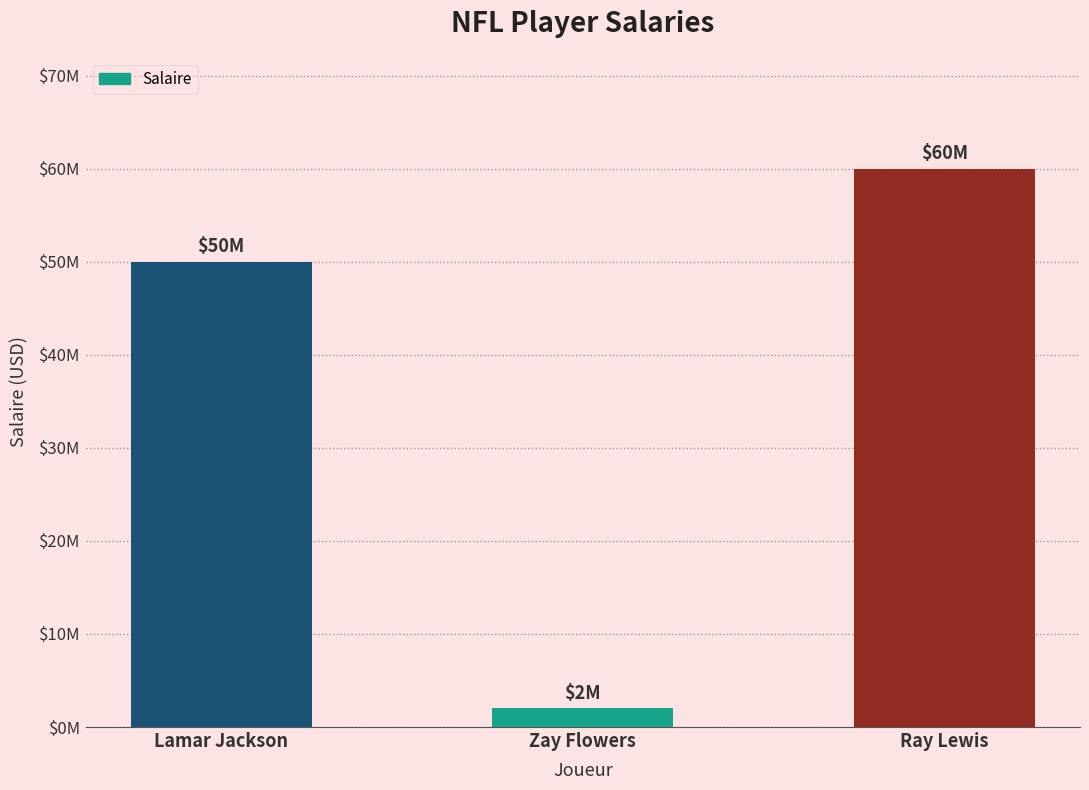

Is it true that the value at Lamar Jackson is 72488953?

False